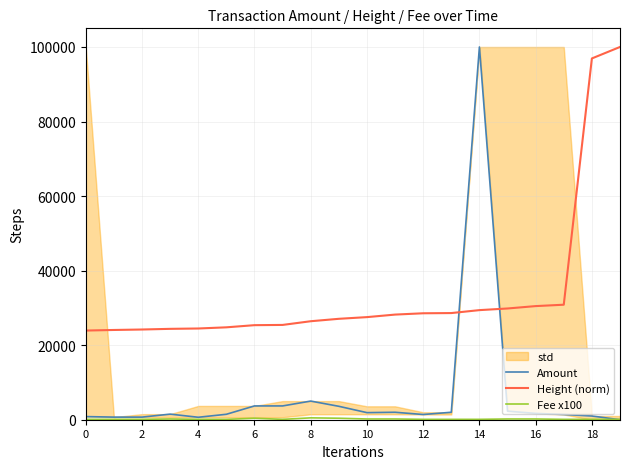

Reading left to right, list all the values displayed in this chart.

Amount: 840.0	700.0	699.0	1500.0	660.0	1460.0	3700.0	3699.0	5000.0	3600.0	1900.0	2000.0	1400.0	1999.0	99999.0	2300.0	1700.0	1400.0	997.5	0.0
Height (norm): 23920.5	24076.6	24202.0	24379.3	24474.1	24787.2	25366.1	25431.0	26422.3	27072.3	27525.1	28204.6	28556.2	28612.8	29401.0	29841.8	30482.0	30853.9	96921.5	99999.0
Fee x100: 100.0	100.0	100.0	200.0	100.0	100.0	400.0	100.0	500.0	400.0	200.0	200.0	100.0	100.0	100.0	200.0	200.0	100.0	100.0	100.0